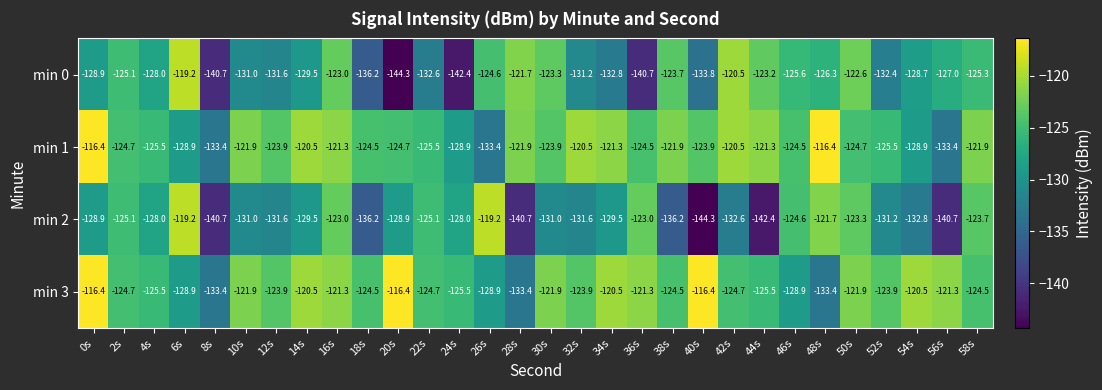

What is the difference between the maximum and second lowest values in the min 2 series?

23.2